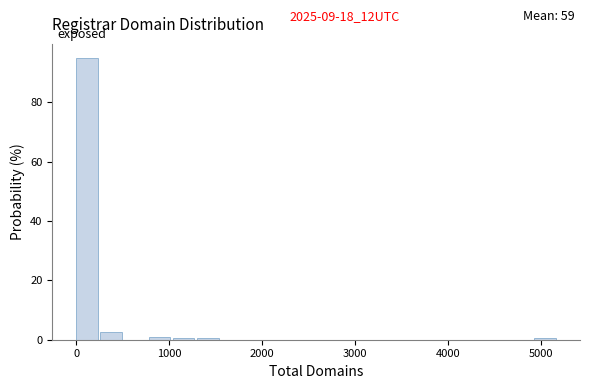

Around what value on the x-axis is the tallest bar? Give the approximate position of its centre, as read against the axis.

100